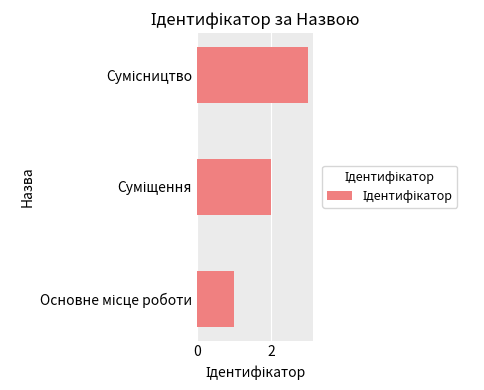

What is the greatest value displayed?

3